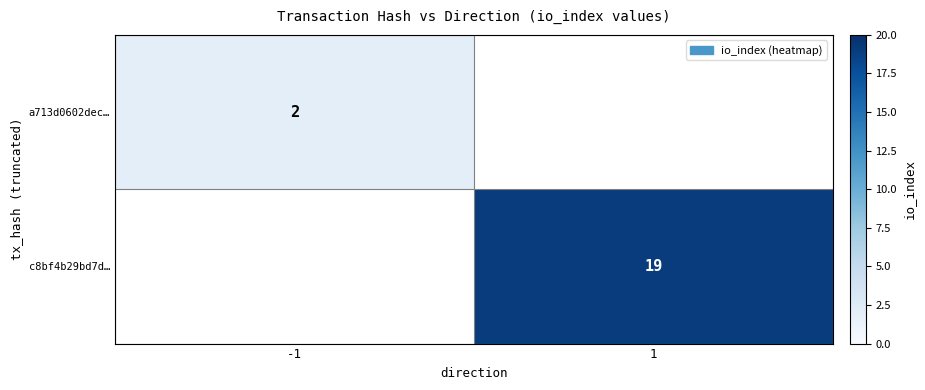

The value of a713d0602dec… at -1 is 1. True or false?

False